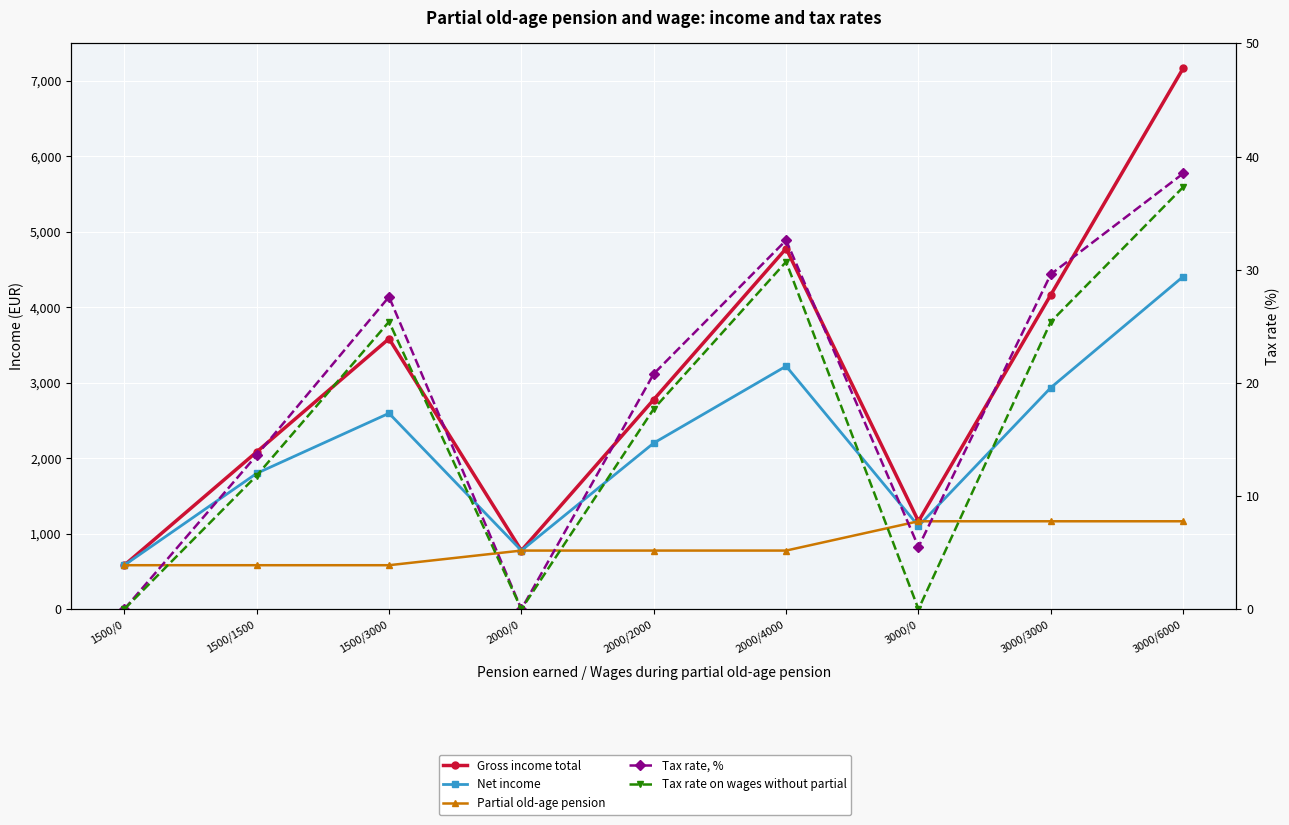

Which has a higher value, 3000/0 or 1500/0?

3000/0